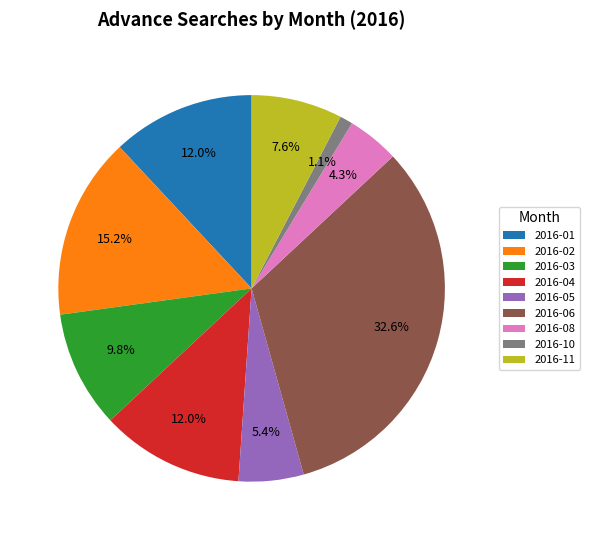

Is there any slice that represents more than half of the pie?

No